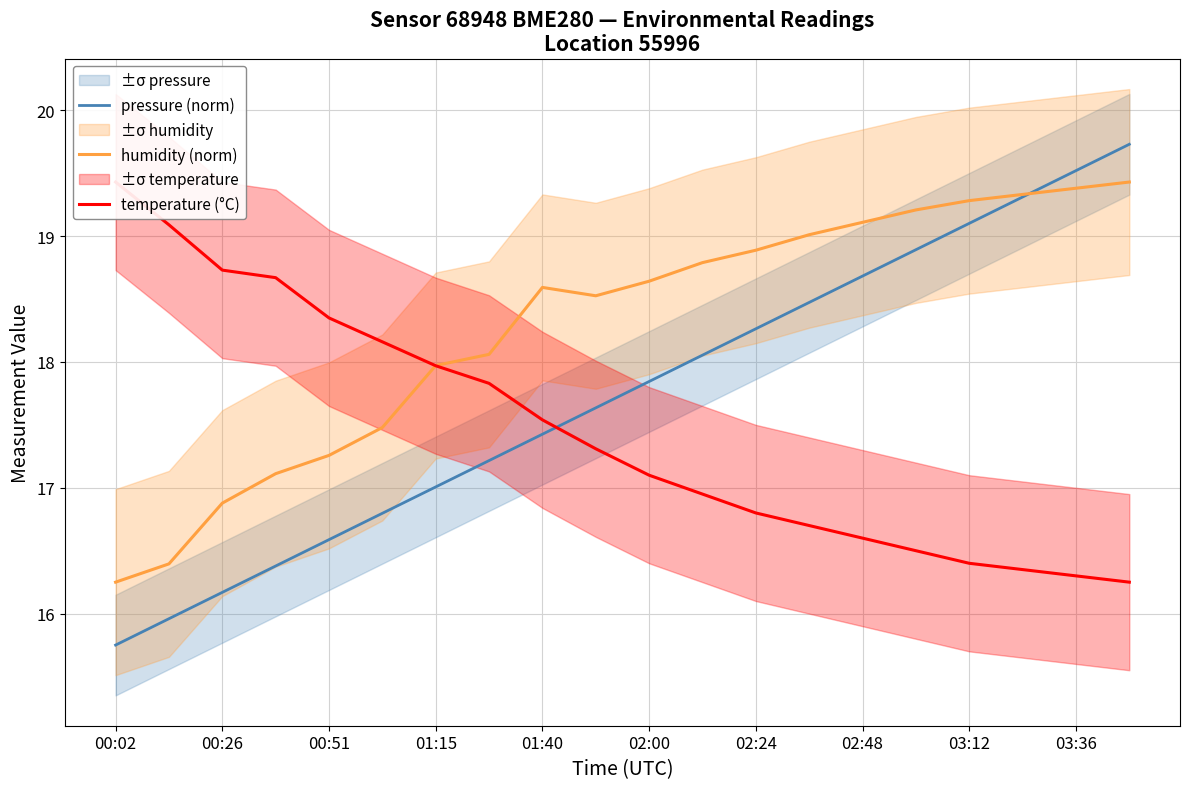

Count the number of categories in the chart.

20